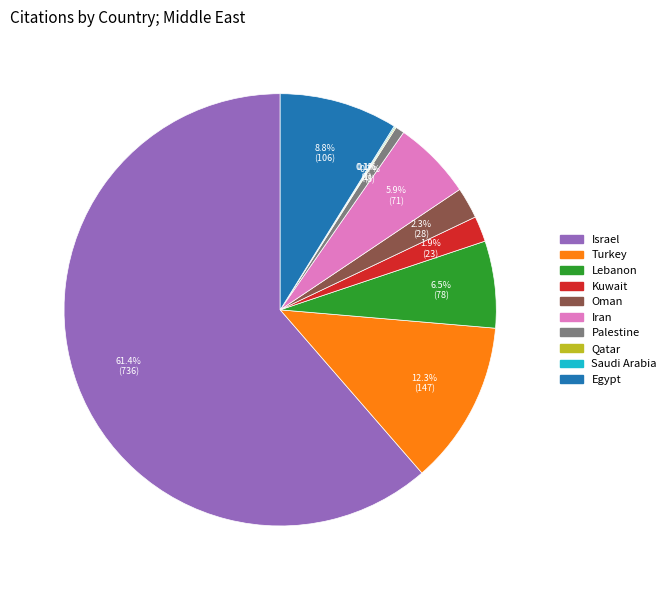

To the nearest percent, what is the average slice percentage?

10%